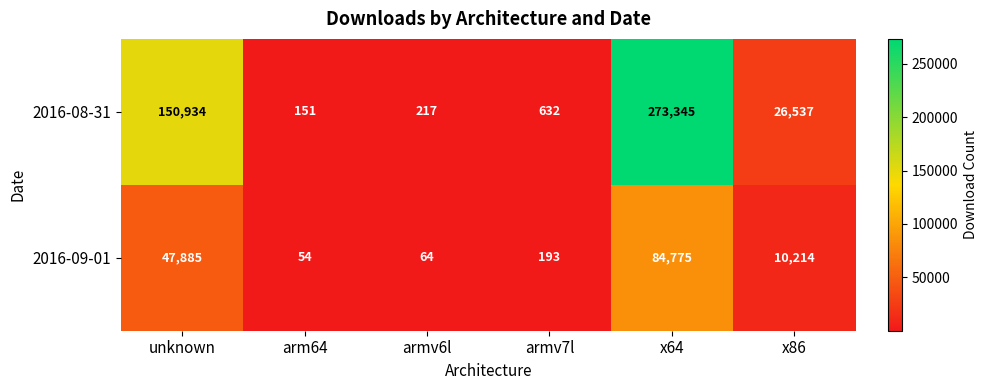

Is it true that 2016-09-01 equals 193 at armv7l?

True